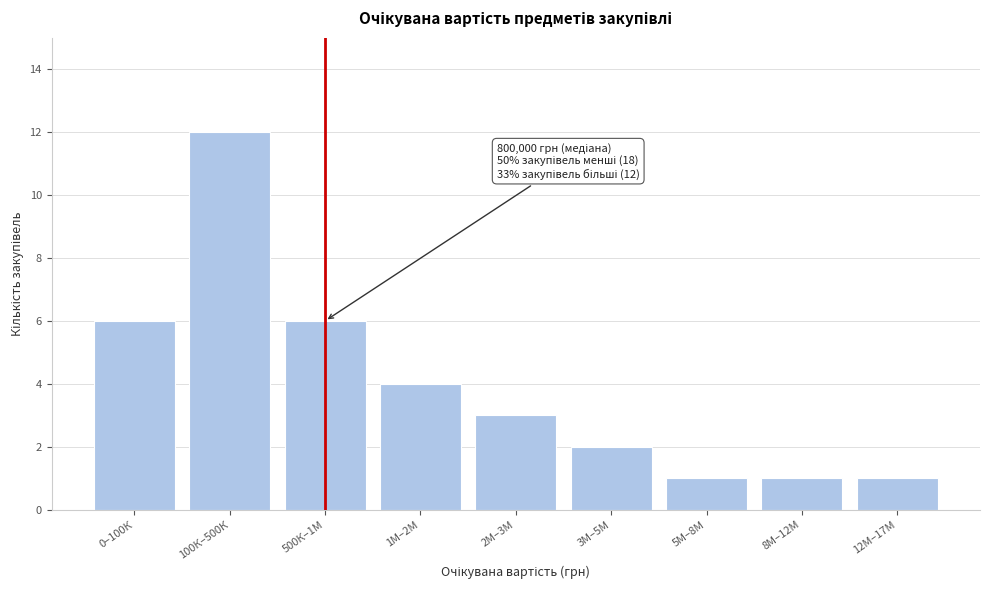

Reading right to left, what are all the values shown in this chart?

1	1	1	2	3	4	6	12	6